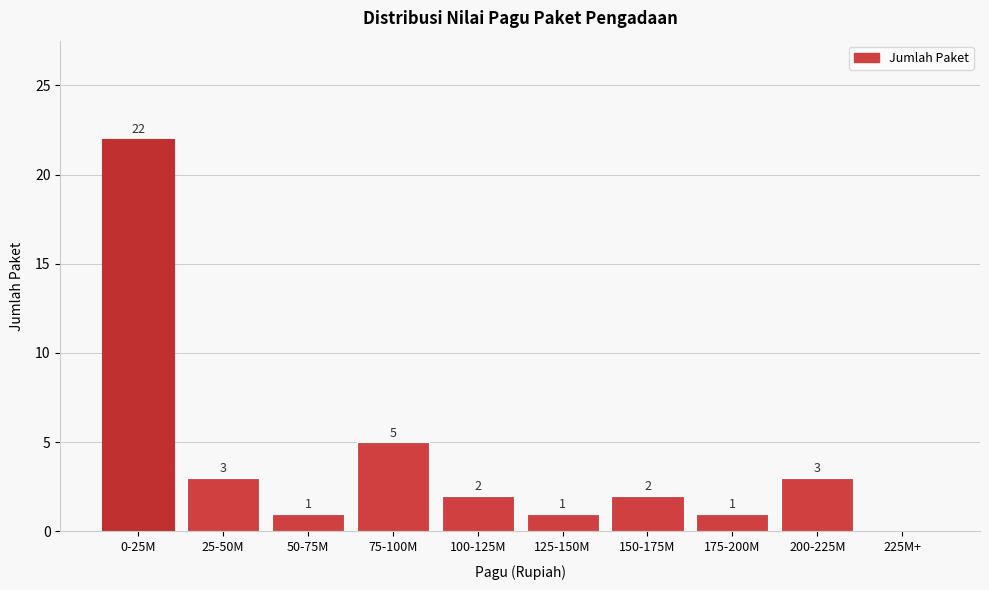

Reading left to right, list all the values displayed in this chart.

0-25M=22	25-50M=3	50-75M=1	75-100M=5	100-125M=2	125-150M=1	150-175M=2	175-200M=1	200-225M=3	225M+=0